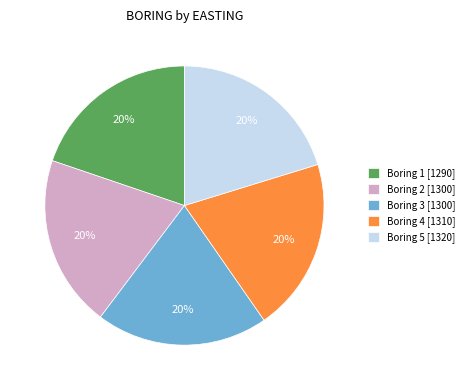

Is the sum of Boring 3 [1300] and Boring 1 [1290] greater than half?

No